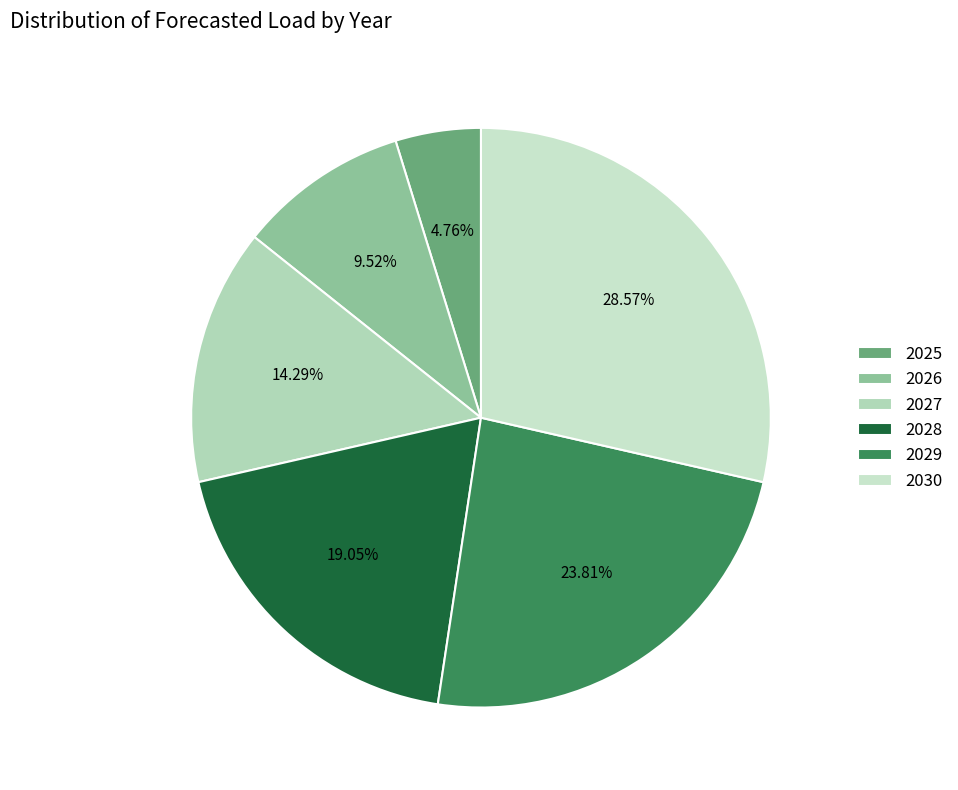

What is the change in value from 2025 to 2027?

+2